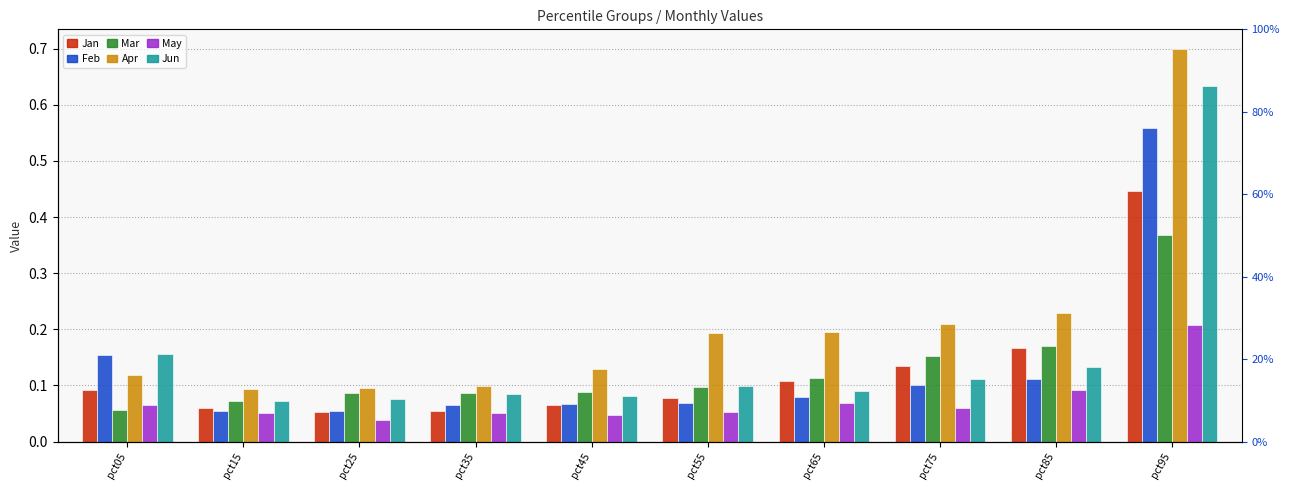

What is the difference between the maximum and minimum values in the Jan series?

0.4